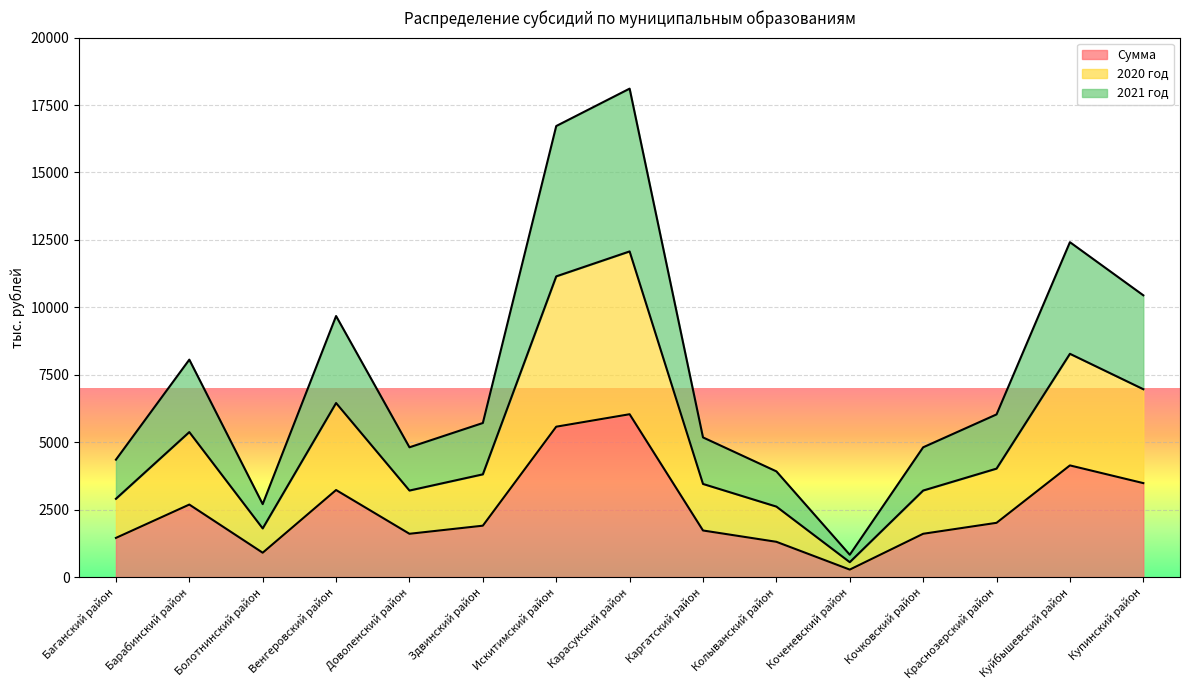

True or false: 2020 год has a value of 15630.7 at Искитимский район.

False